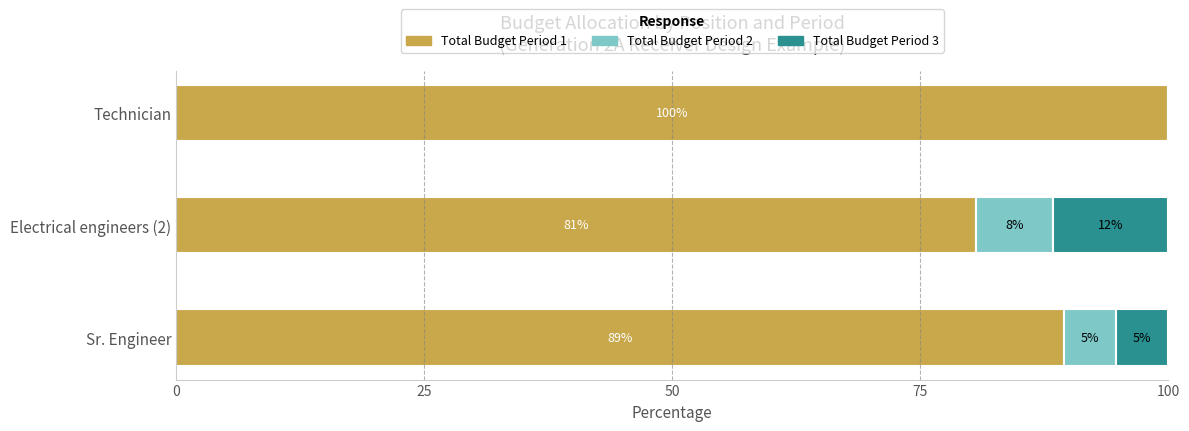

What are all the series names shown in the legend?

Total Budget Period 1, Total Budget Period 2, Total Budget Period 3